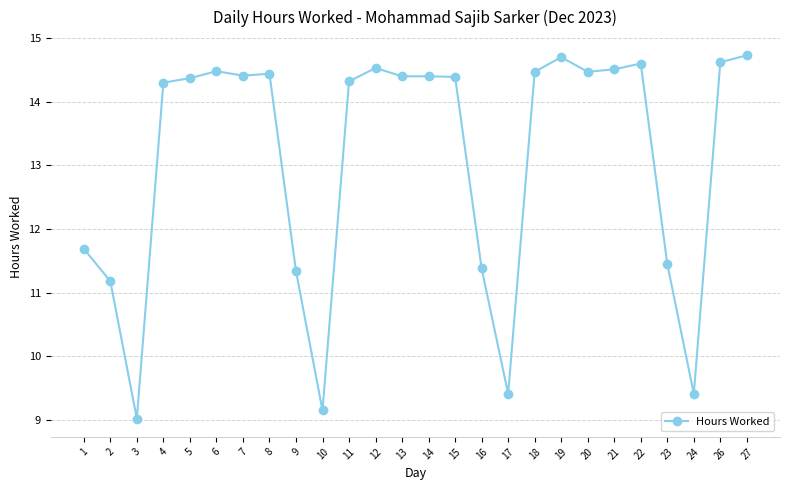

What is the sum of all values?

340.2